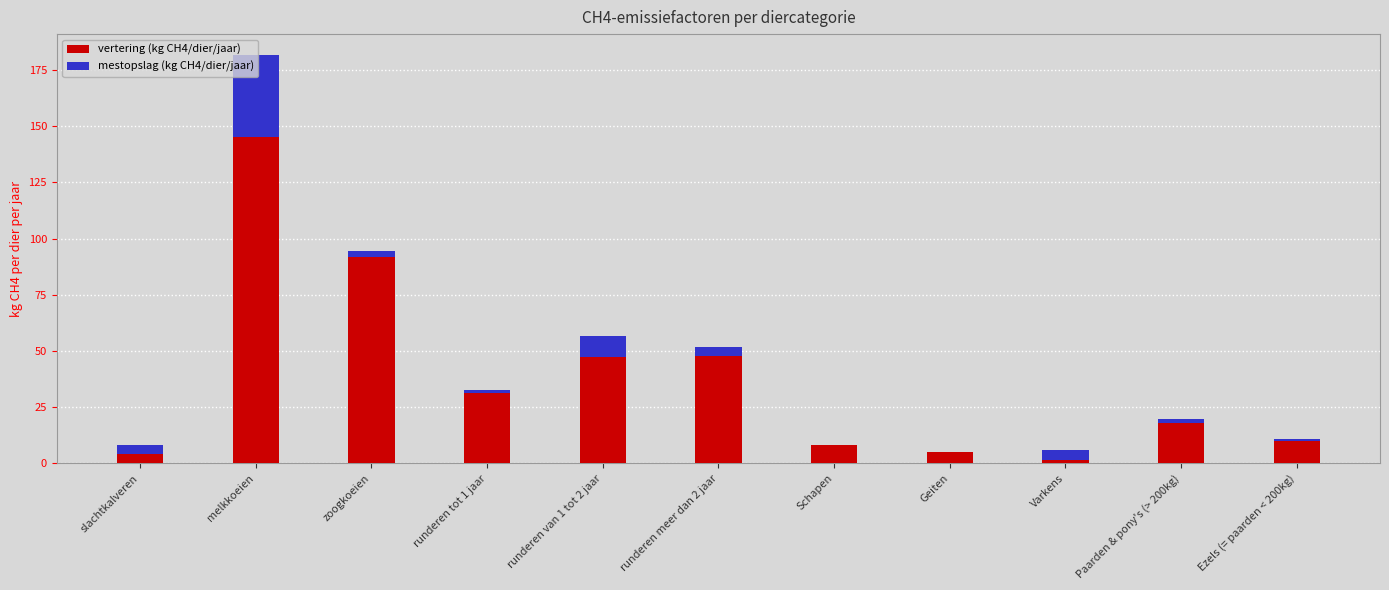

What is the maximum value for vertering (kg CH4/dier/jaar)?

145.2